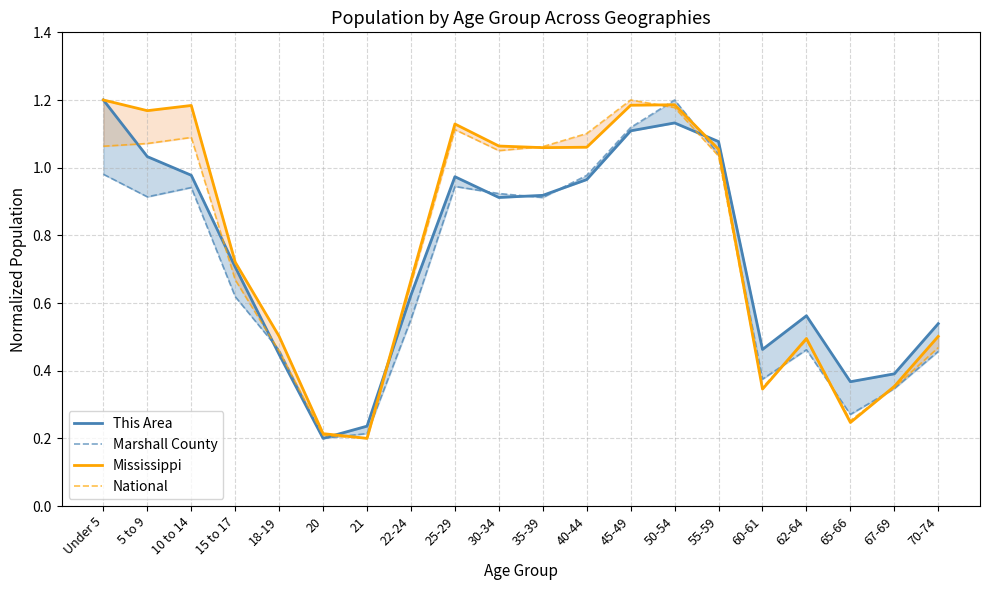

Reading right to left, transcribe all the data shown in this chart.

This Area: 70-74=0.5	67-69=0.4	65-66=0.4	62-64=0.6	60-61=0.5	55-59=1.1	50-54=1.1	45-49=1.1	40-44=1.0	35-39=0.9	30-34=0.9	25-29=1.0	22-24=0.6	21=0.2	20=0.2	18-19=0.4	15 to 17=0.7	10 to 14=1.0	5 to 9=1.0	Under 5=1.2
Marshall County: 70-74=0.5	67-69=0.3	65-66=0.3	62-64=0.5	60-61=0.4	55-59=1.0	50-54=1.2	45-49=1.1	40-44=1.0	35-39=0.9	30-34=0.9	25-29=0.9	22-24=0.6	21=0.2	20=0.2	18-19=0.5	15 to 17=0.6	10 to 14=0.9	5 to 9=0.9	Under 5=1.0
Mississippi: 70-74=0.5	67-69=0.4	65-66=0.2	62-64=0.5	60-61=0.3	55-59=1.1	50-54=1.2	45-49=1.2	40-44=1.1	35-39=1.1	30-34=1.1	25-29=1.1	22-24=0.7	21=0.2	20=0.2	18-19=0.5	15 to 17=0.7	10 to 14=1.2	5 to 9=1.2	Under 5=1.2
National: 70-74=0.5	67-69=0.4	65-66=0.3	62-64=0.5	60-61=0.4	55-59=1.0	50-54=1.2	45-49=1.2	40-44=1.1	35-39=1.1	30-34=1.1	25-29=1.1	22-24=0.7	21=0.2	20=0.2	18-19=0.5	15 to 17=0.7	10 to 14=1.1	5 to 9=1.1	Under 5=1.1